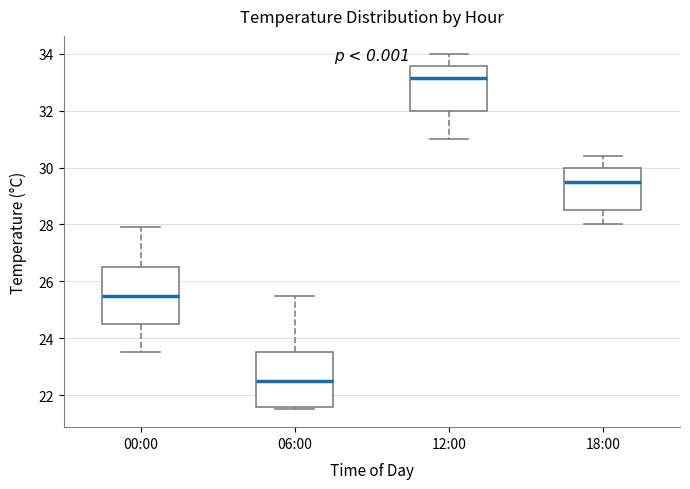

Reading left to right, read every box against the y-axis: the position of its median line, the range the box covers, and the ends of its whiskers. The values are not printed on the chart, so give them approximately, as read against the axis.

00:00: median 25.6, box 24.6 to 26.6, whiskers 23.6 to 28.0
06:00: median 22.6, box 21.6 to 23.6, whiskers 21.6 (just below the box's lower edge) to 25.6
12:00: median 33.2, box 32.0 to 33.6, whiskers 31.0 to 34.0
18:00: median 29.6, box 28.6 to 30.0, whiskers 28.0 to 30.4